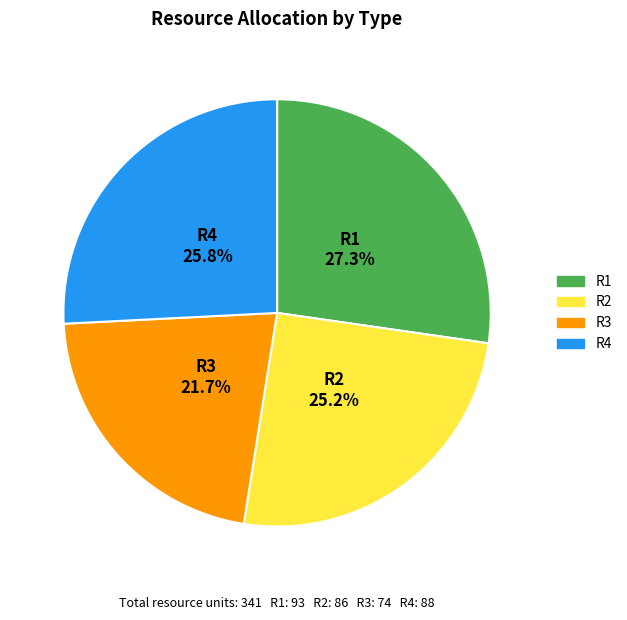

To the nearest percent, what percentage of the pie is R4?

26%